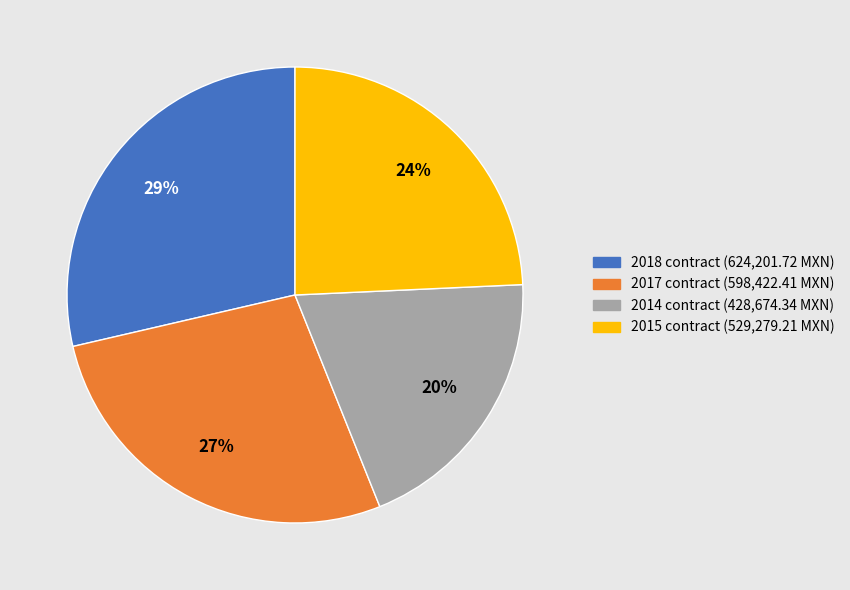

Does any single category account for the majority?

No